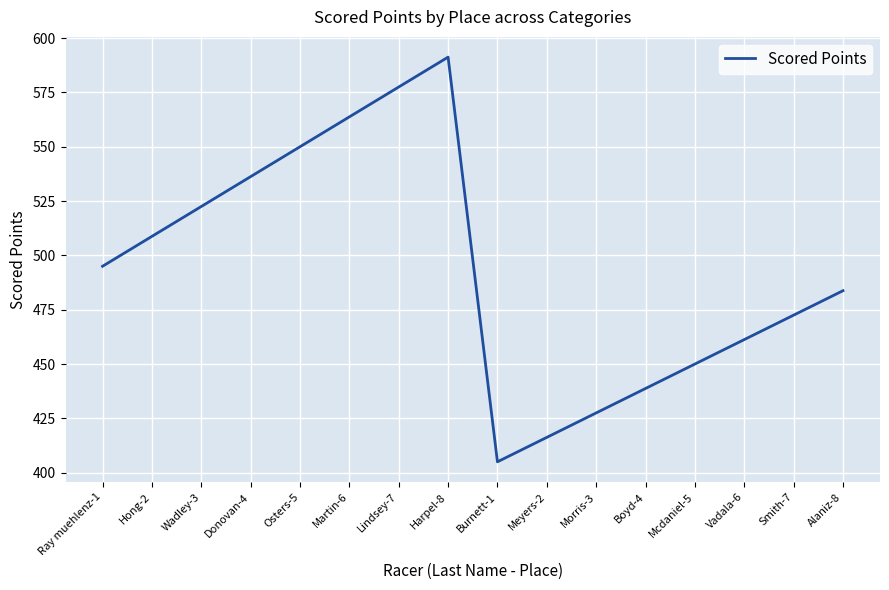

Which category has the highest value across all series?

Harpel-8